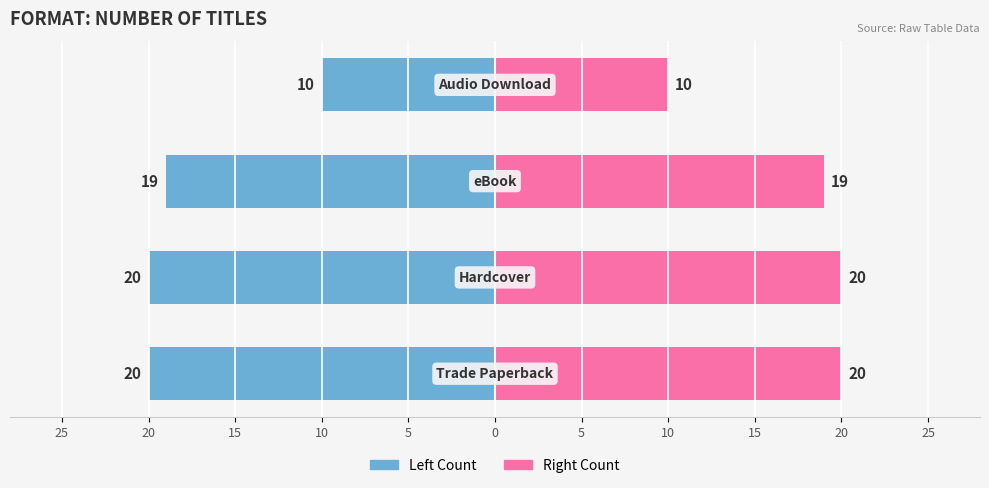

Is the value of Hardcover / Audio at 15 greater than the value of Trade Paperback / eBook at 20?

Yes